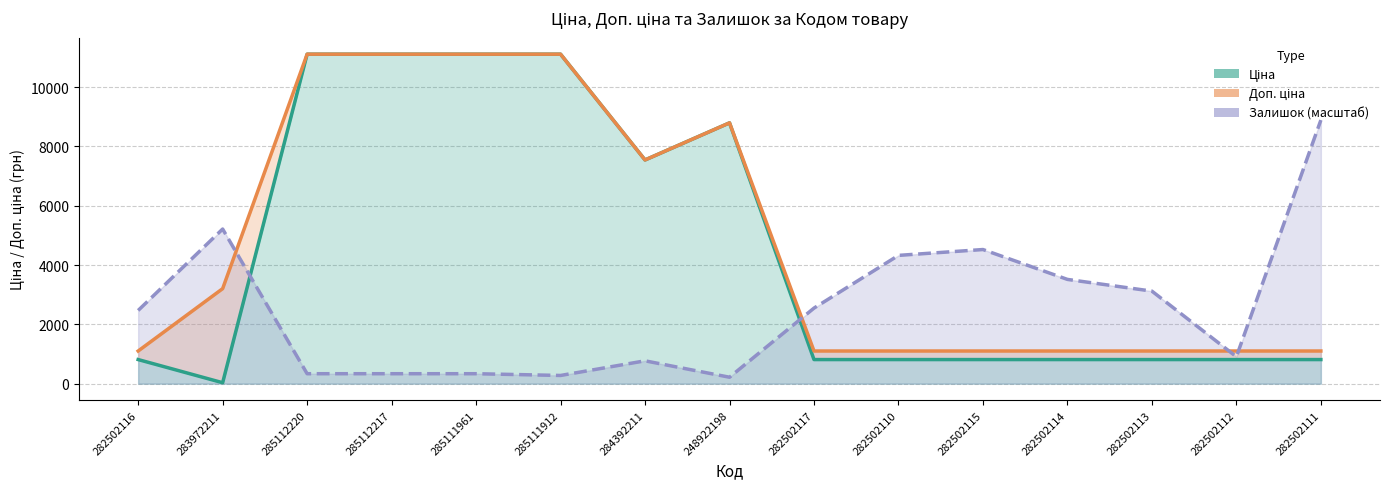

Which series changed the most between 282502116 and 248922198?

Ціна